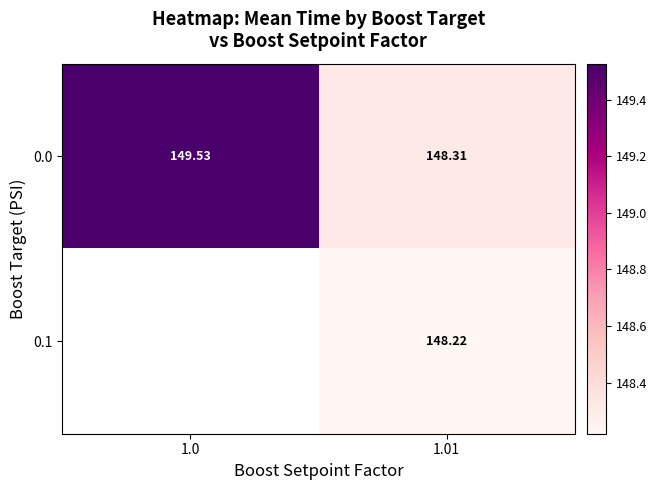

Count the 0.0 values in the range 148 to 149.

1